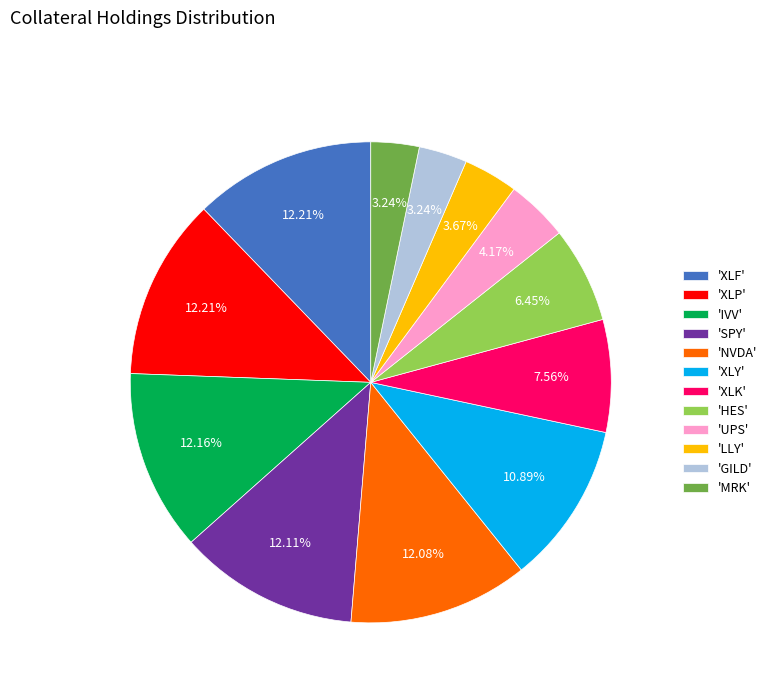

Combined, do 'UPS' and 'GILD' account for over 50%?

No